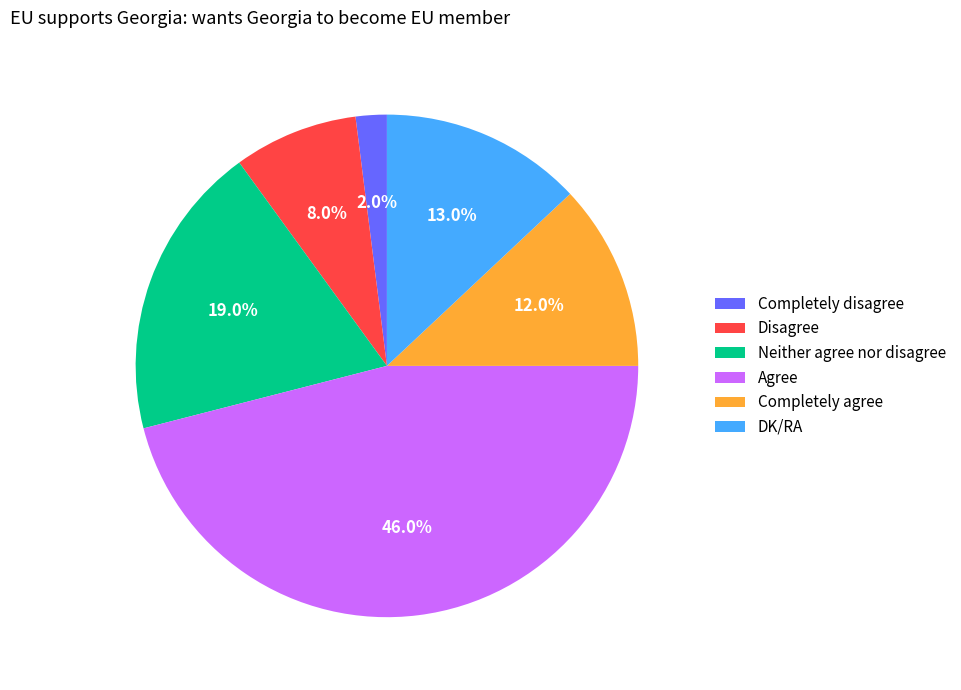

To the nearest percent, what is the average slice percentage?

17%